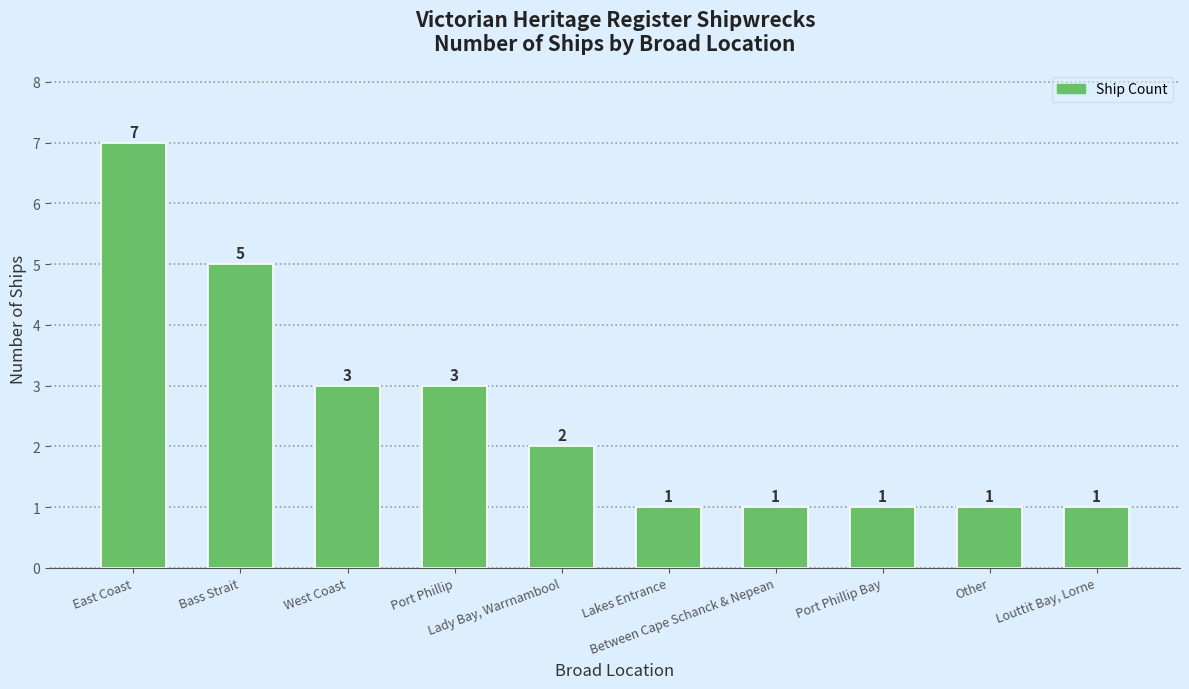

Reading left to right, transcribe all the data shown in this chart.

East Coast=7	Bass Strait=5	West Coast=3	Port Phillip=3	Lady Bay, Warrnambool=2	Lakes Entrance=1	Between Cape Schanck & Nepean=1	Port Phillip Bay=1	Other=1	Louttit Bay, Lorne=1